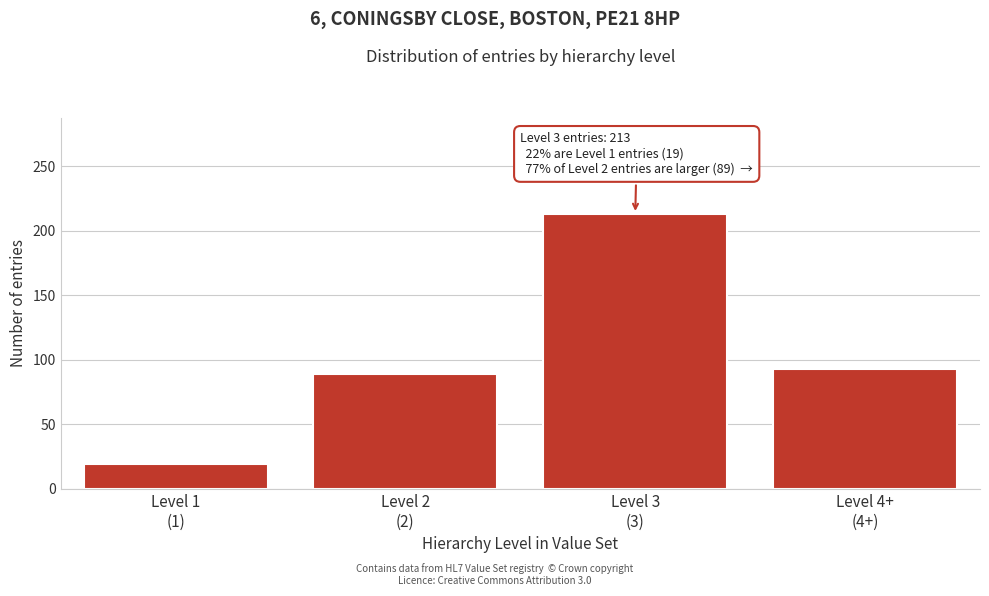

Reading right to left, what are all the values shown in this chart?

93	213	89	19